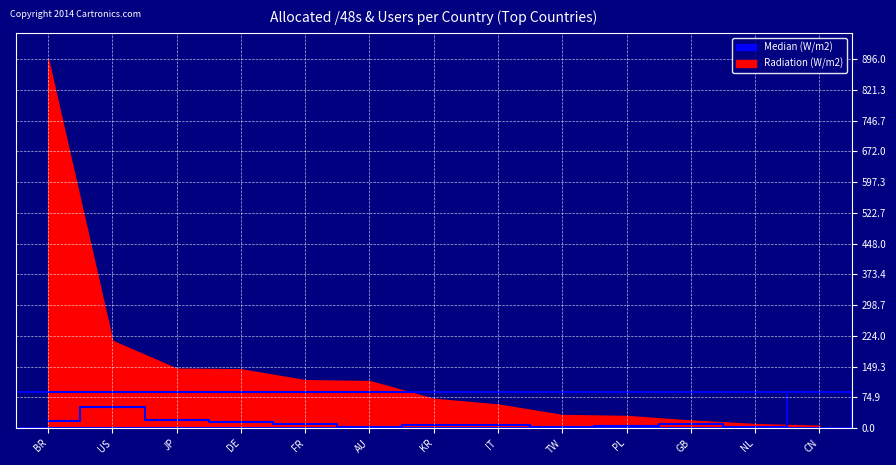

Between AU and JP, which is larger?

JP